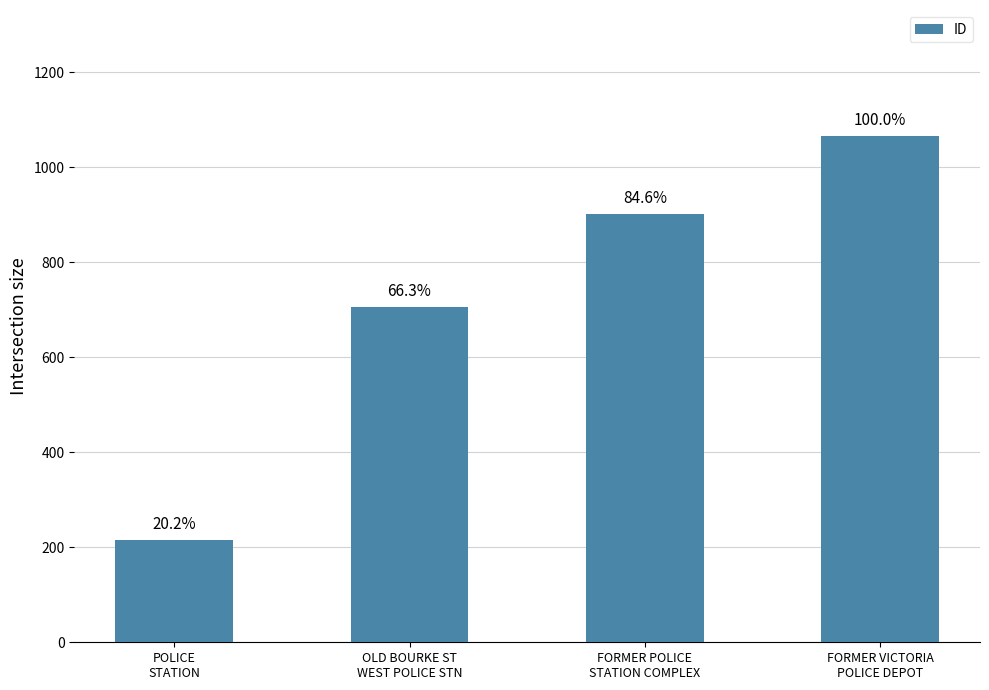

Where is the data nearest to the value 640?

OLD BOURKE ST
WEST POLICE STN